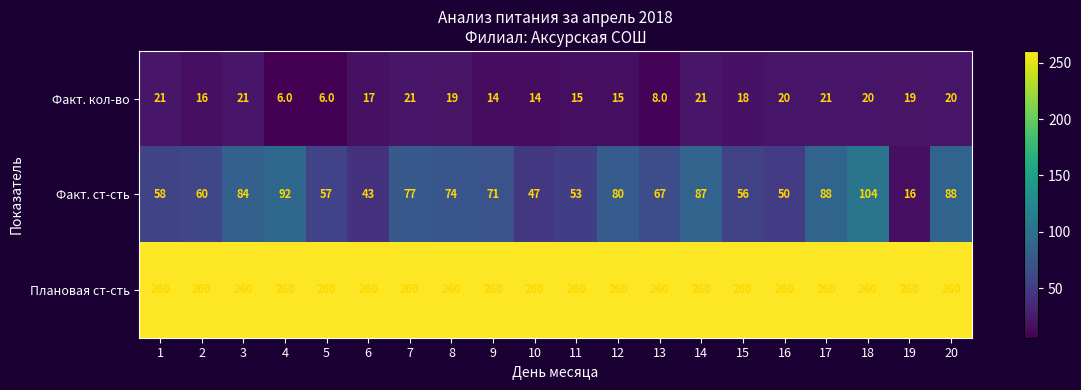

The Факт. ст-сть series shows 80 at 12. True or false?

True